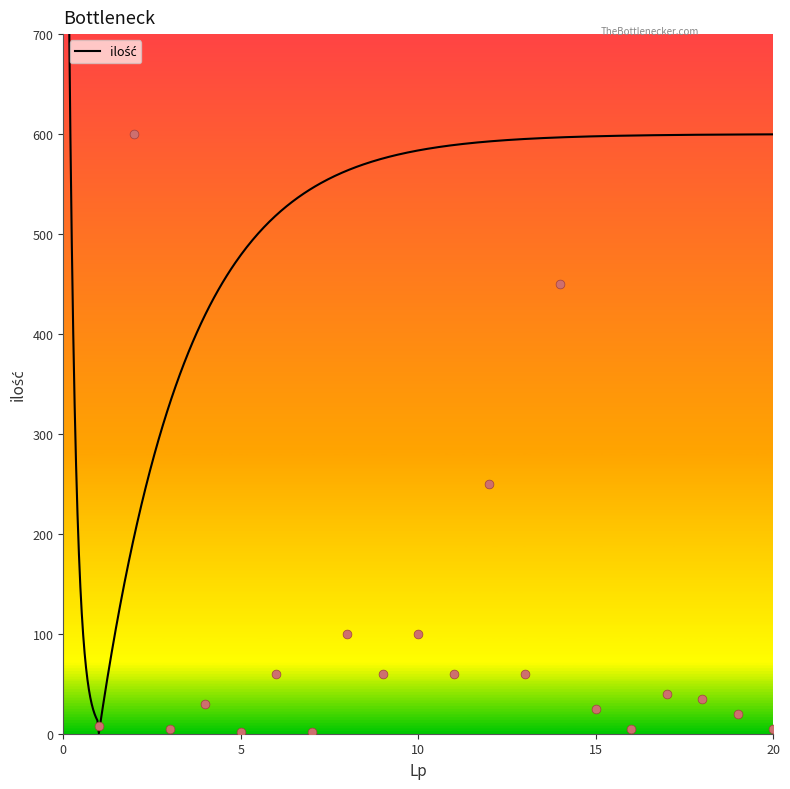

Approximately how many times larger is the value at 5 compared to 3?

0.4